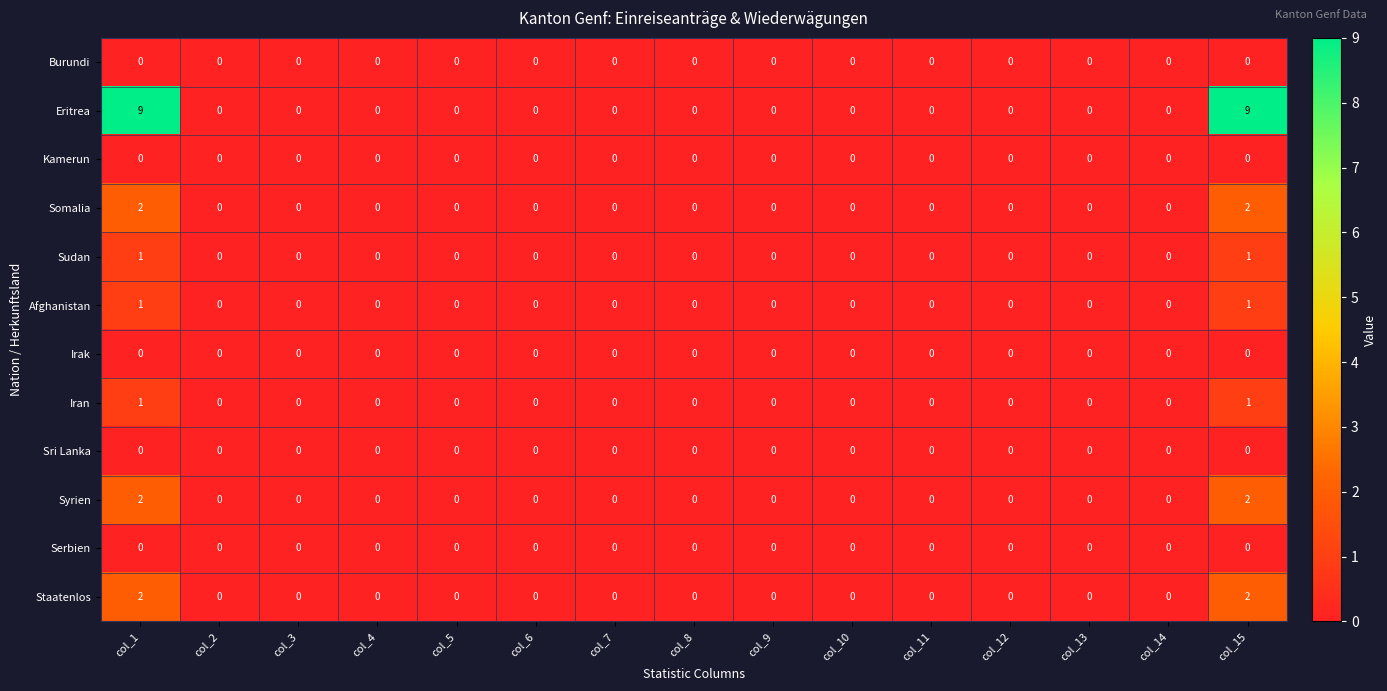

Which series has the widest spread of values?

Eritrea